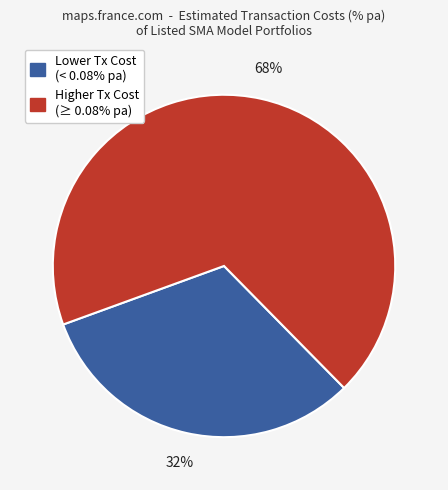

Count the number of slices in the pie.

2